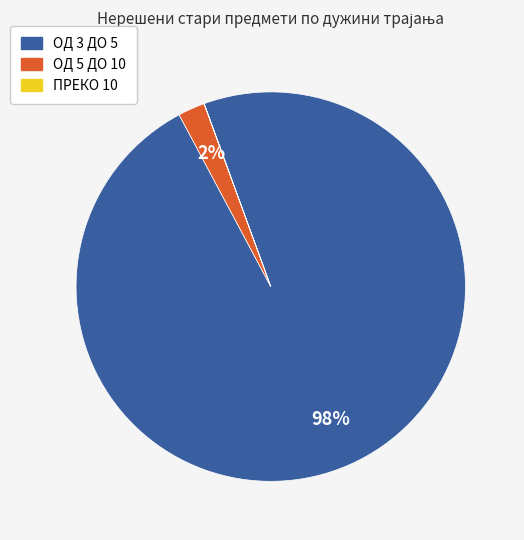

To the nearest percent, what is the difference between the ОД 3 ДО 5 and ОД 5 ДО 10 slice percentages?

96%